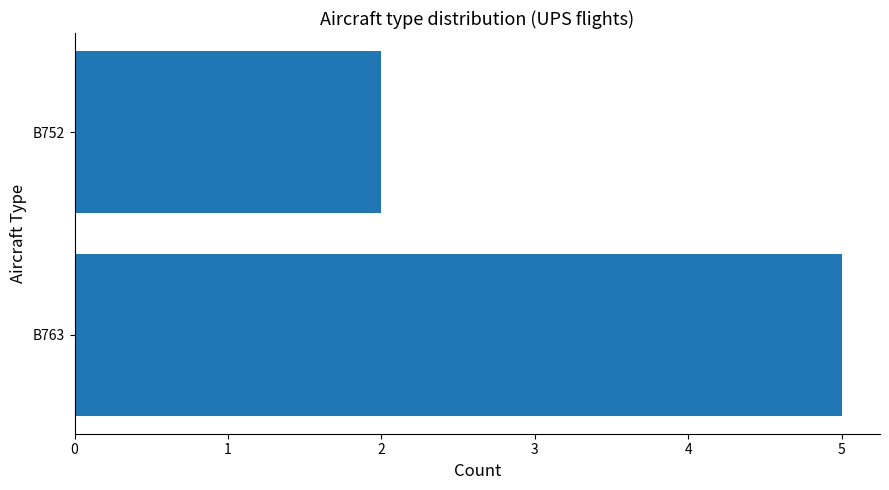

List the labels in order of value, smallest first.

B752, B763